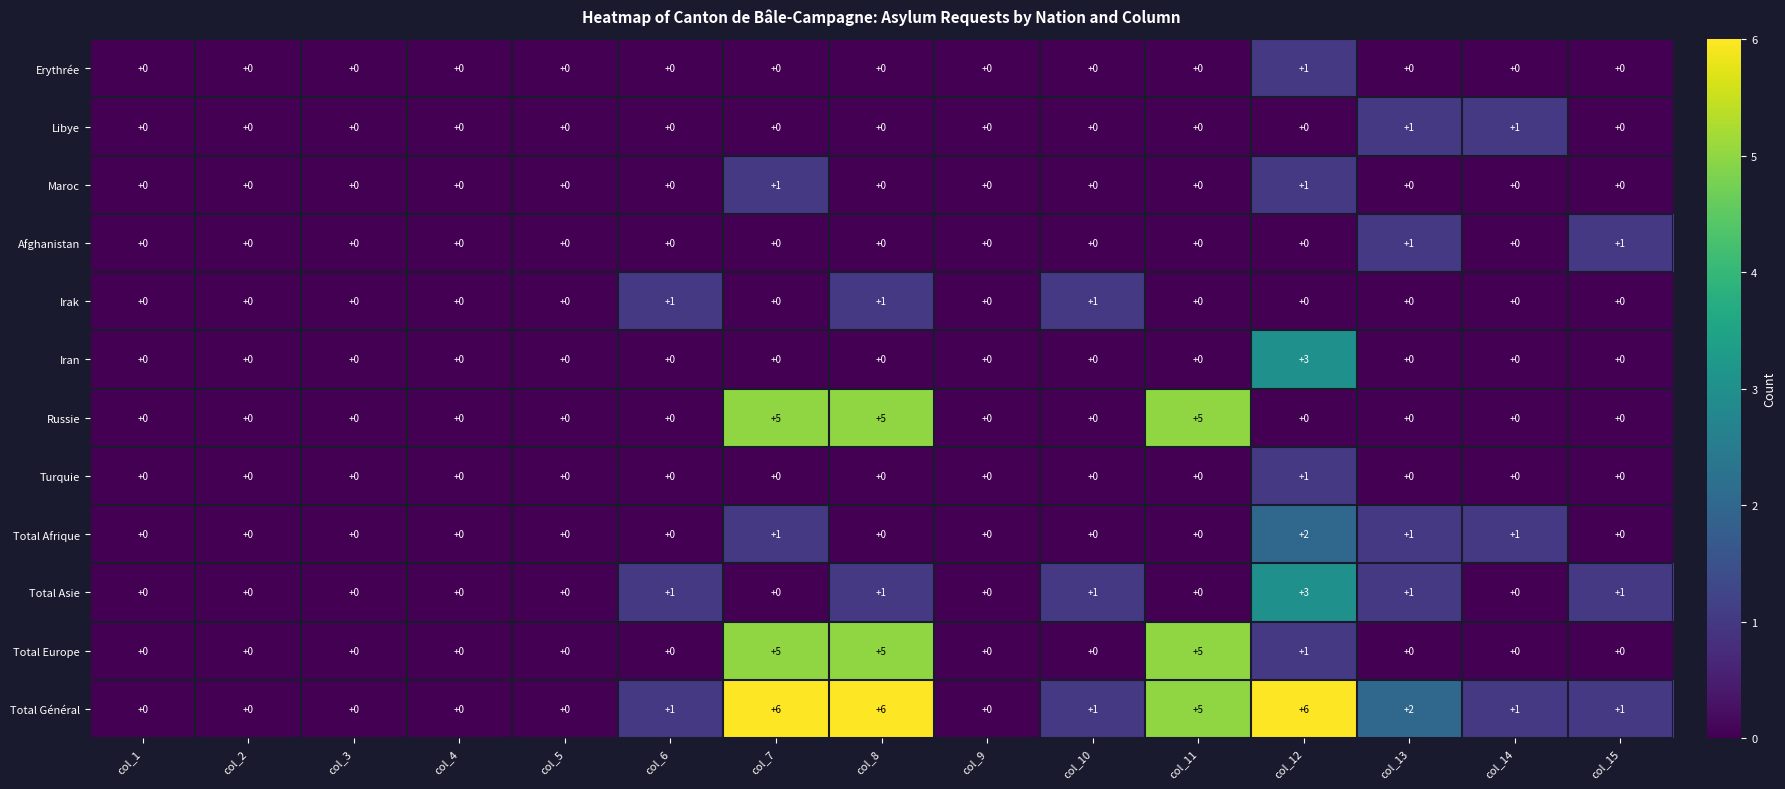

Which series has the largest total across all categories?

Total Général